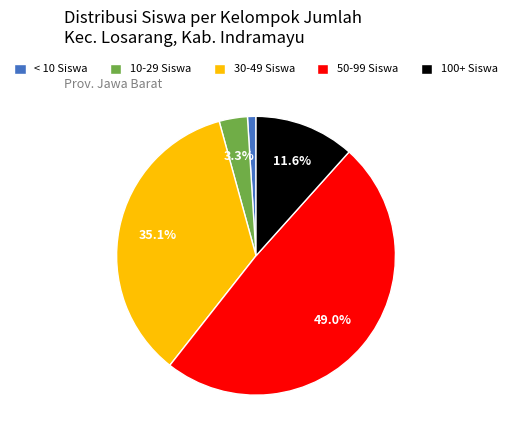

Which has a higher value, 30-49 Siswa or 10-29 Siswa?

30-49 Siswa